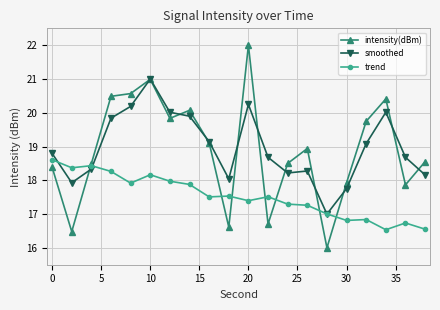

What is the average value of the trend series?

17.5